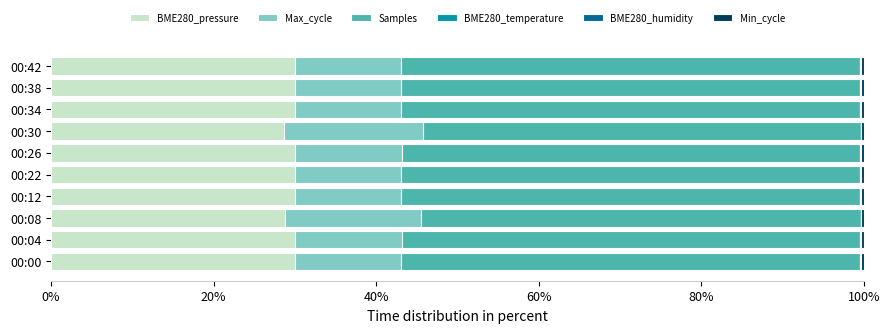

The BME280_pressure series shows 30.0 at 00:00. True or false?

True